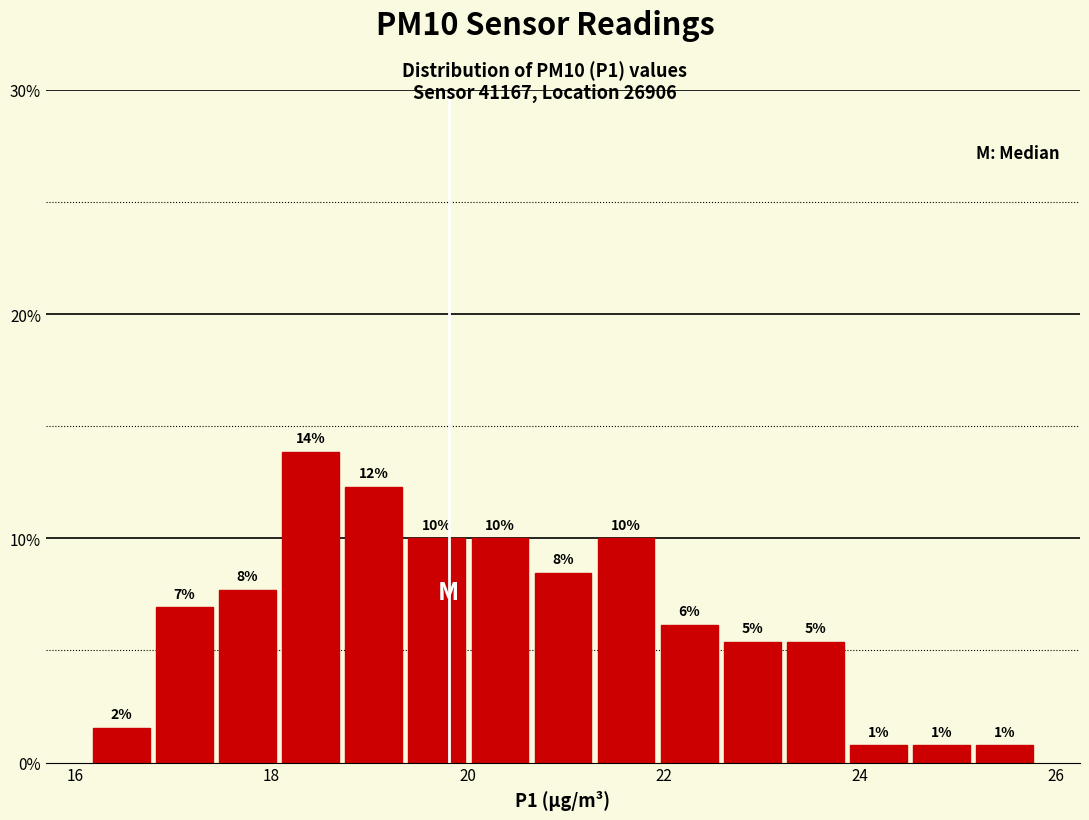

Read against the x-axis, roughly where is the centre of the tallest bar?

18.4